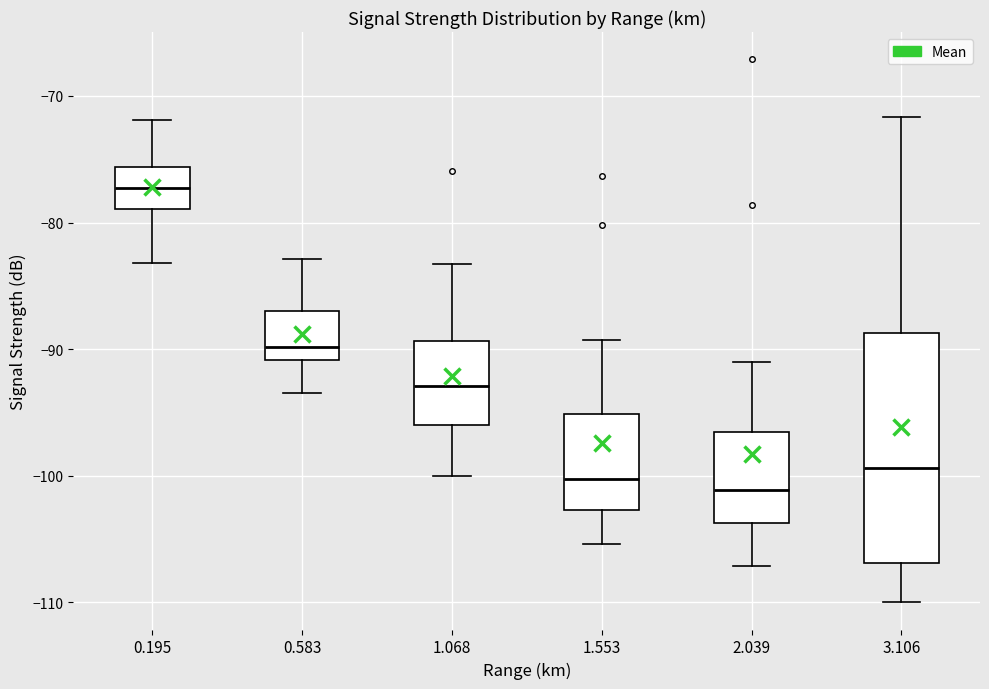

Where is the upper edge of the box at x = 1.068 on the y-axis? The values are not printed on the chart, so give them approximately, as read against the axis.

-89